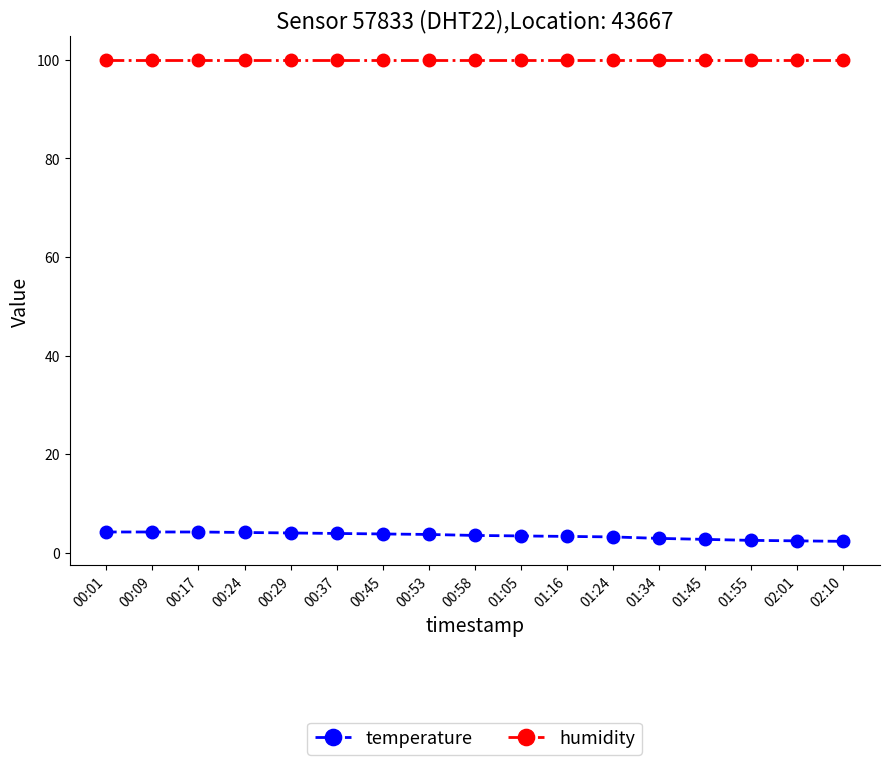

Rank the series by their maximum value, from highest to lowest.

humidity, temperature